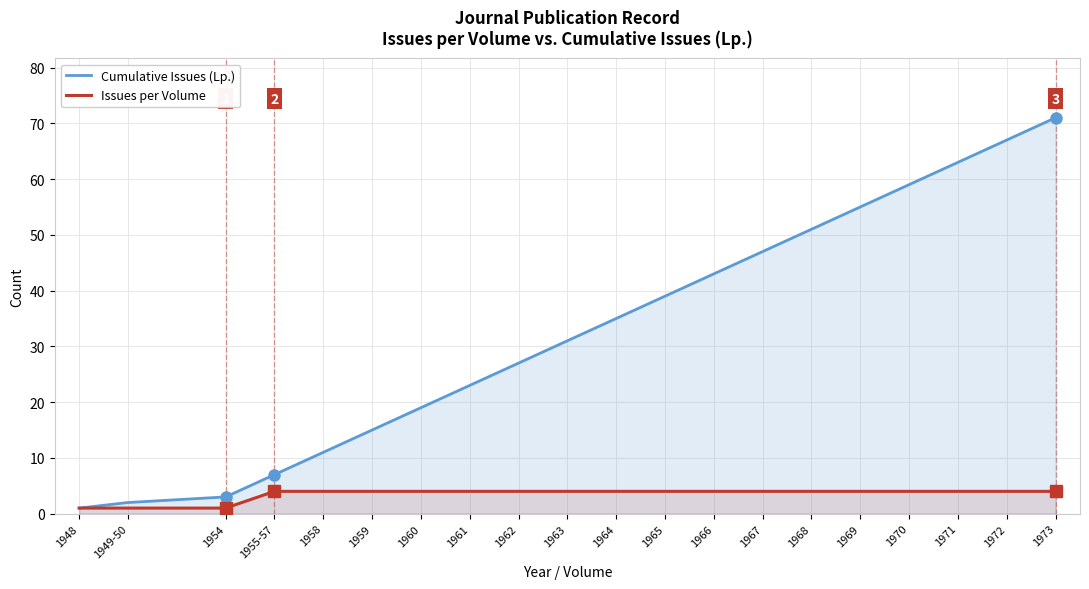

Is the value of Cumulative Issues (Lp.) at 1970 greater than the value of Issues per Volume at 1970?

Yes